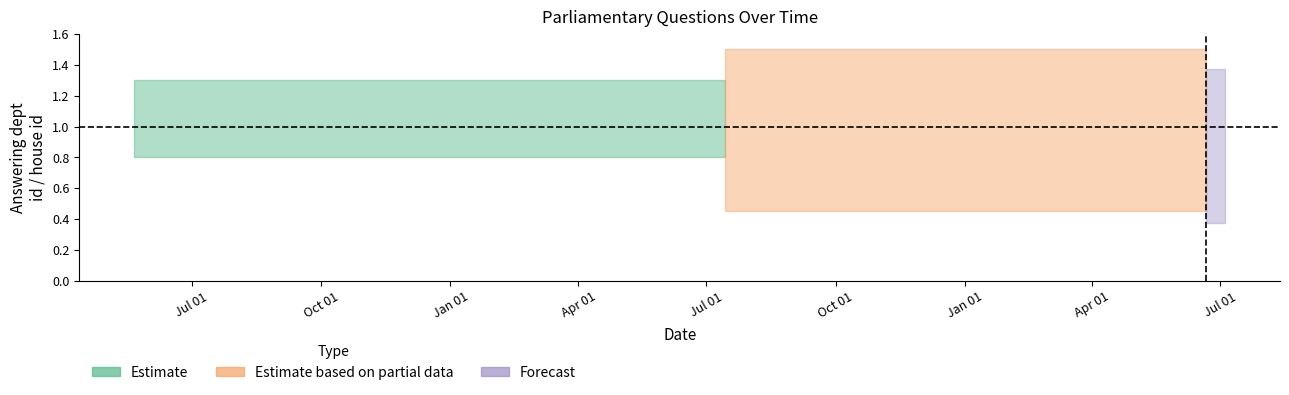

What is the difference between the highest and lowest values at 2020-07-13?

1